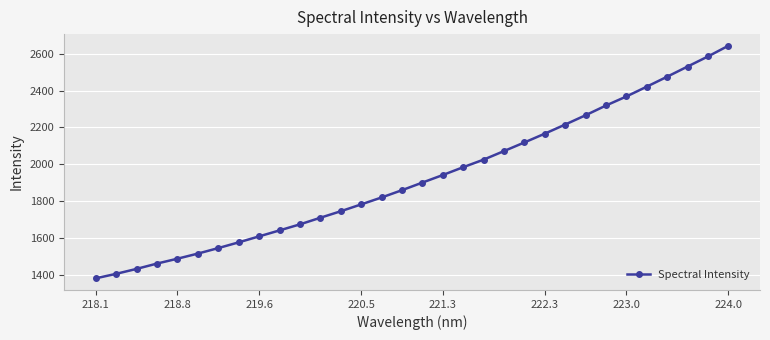

What is the difference between the maximum and minimum values?

1264.0